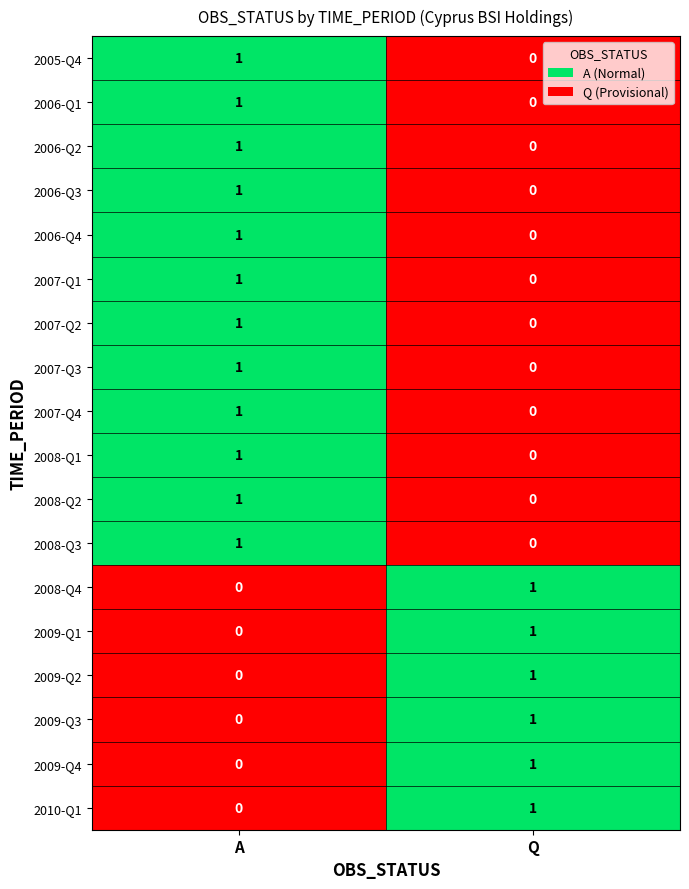

The value of 2005-Q4 at Q is 0. True or false?

True